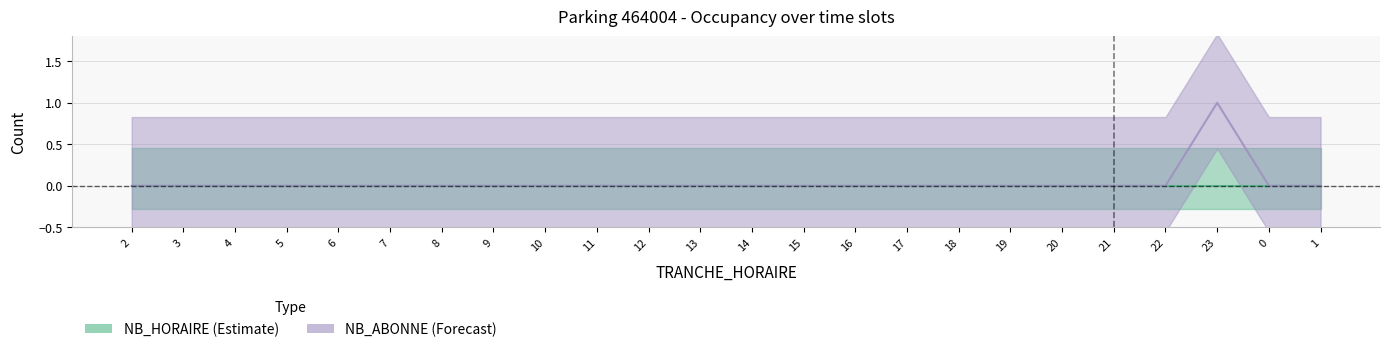

Which has a higher value, 17 or 13?

17